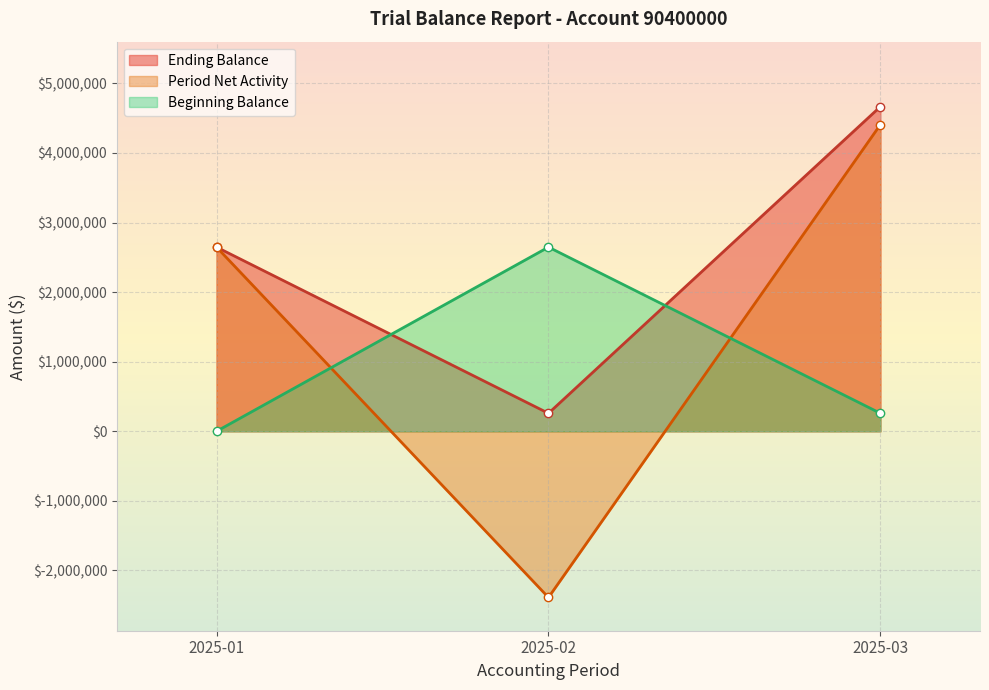

Count the number of data series in this chart.

3